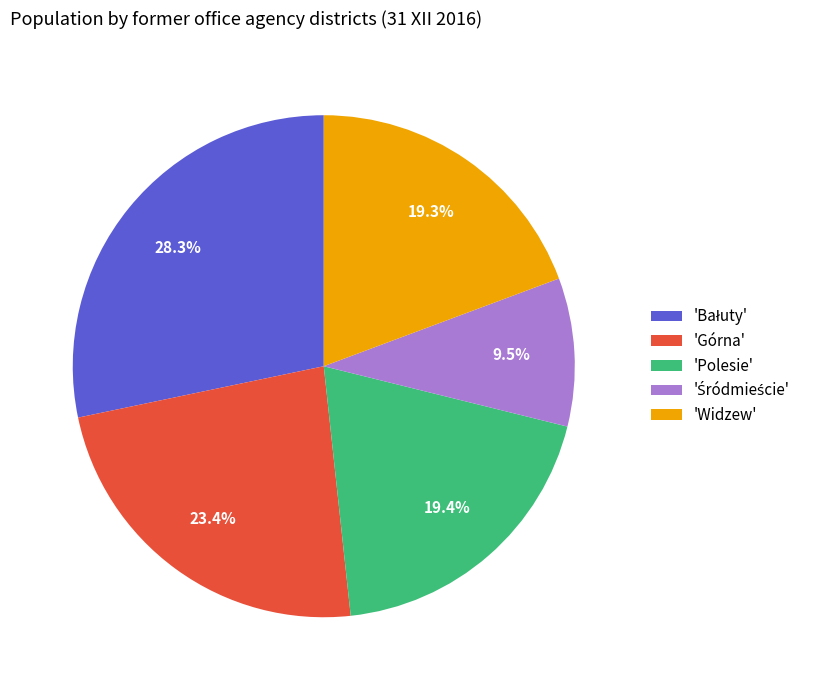

How many segments does this pie chart have?

5